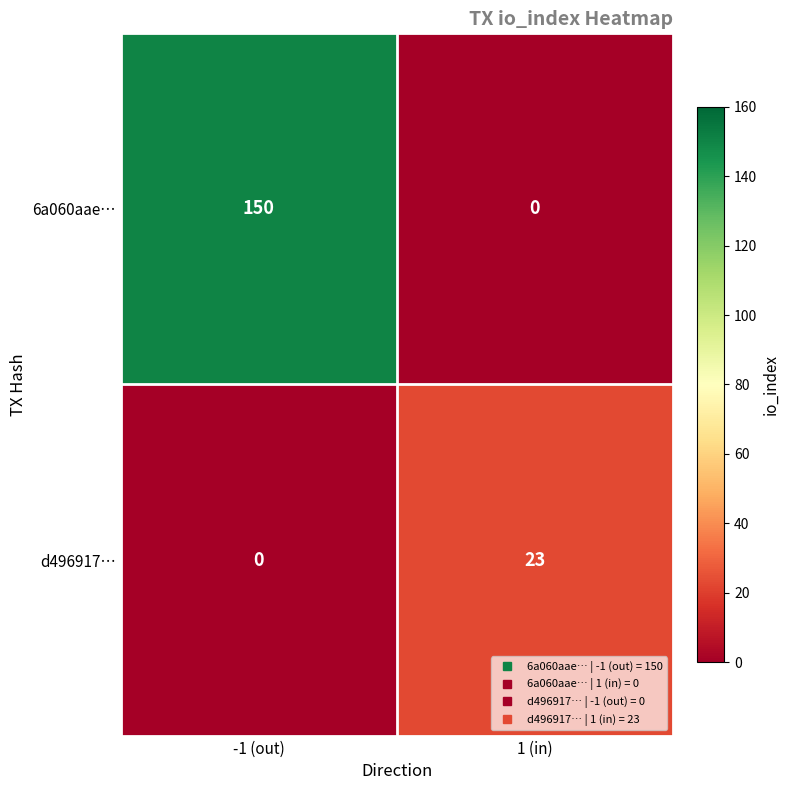

What is the difference between the highest and lowest values at -1 (out)?

150